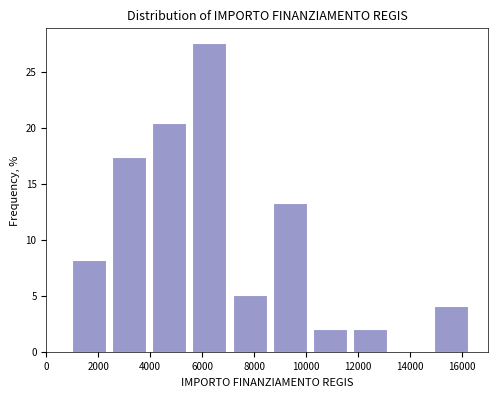

How tall is the bar that spans 1000 to 2600 on the x-axis? Neither the bar edges nor the heights are printed on the chart, so give them approximately, as read against the axes.

8.0